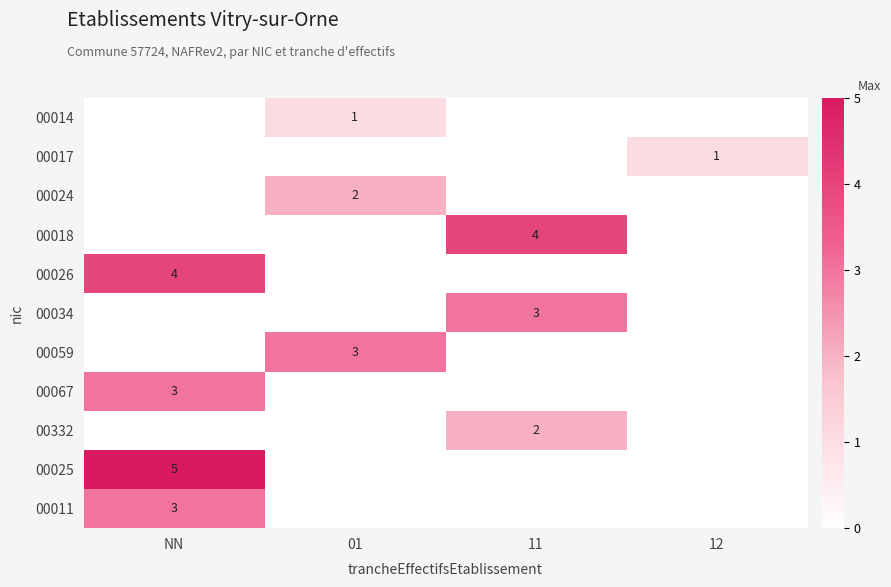

Which series has the largest total across all categories?

00025